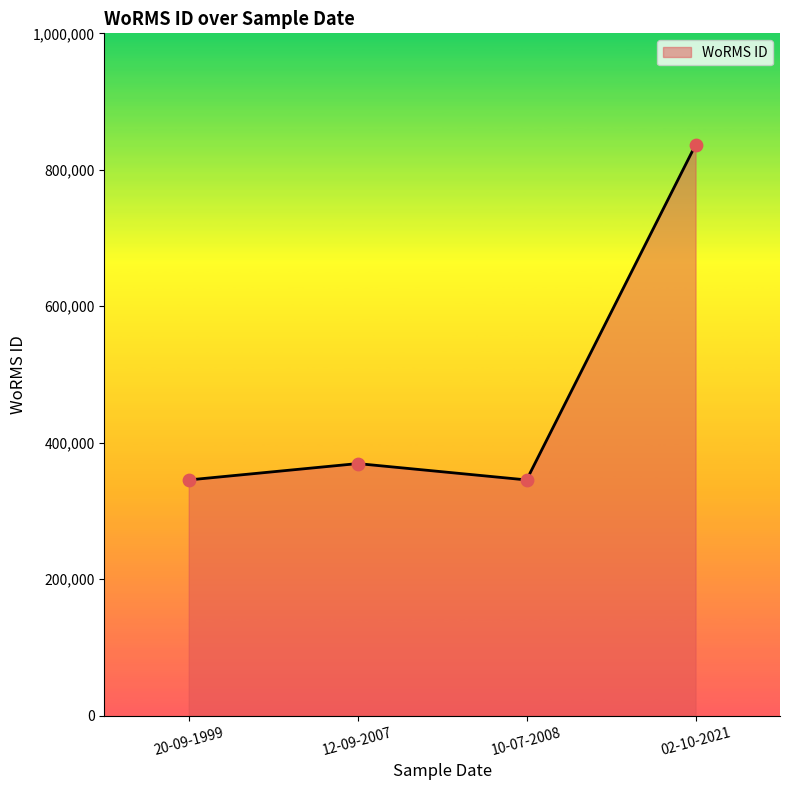

Which has a higher value, 10-07-2008 or 02-10-2021?

02-10-2021